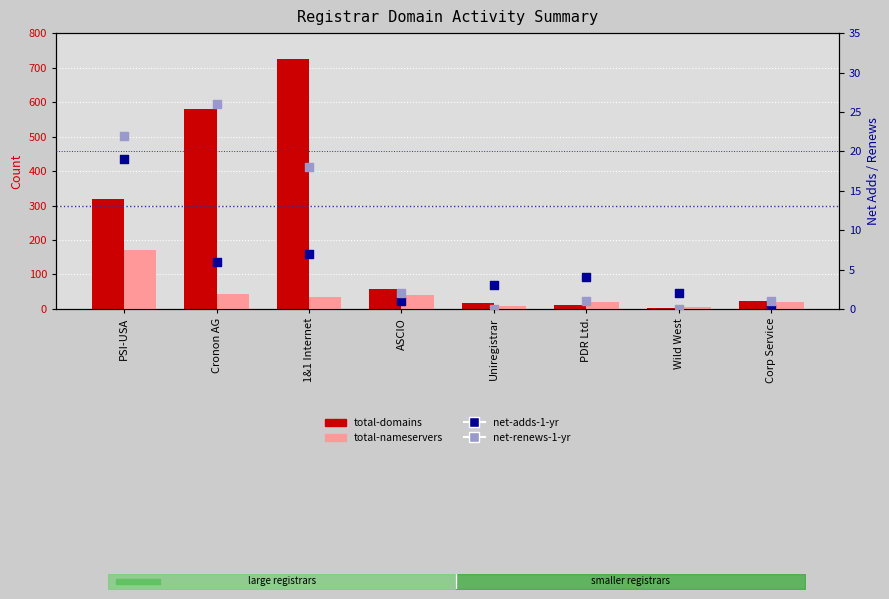

At which category is the sum across all series the highest?

1&1 Internet